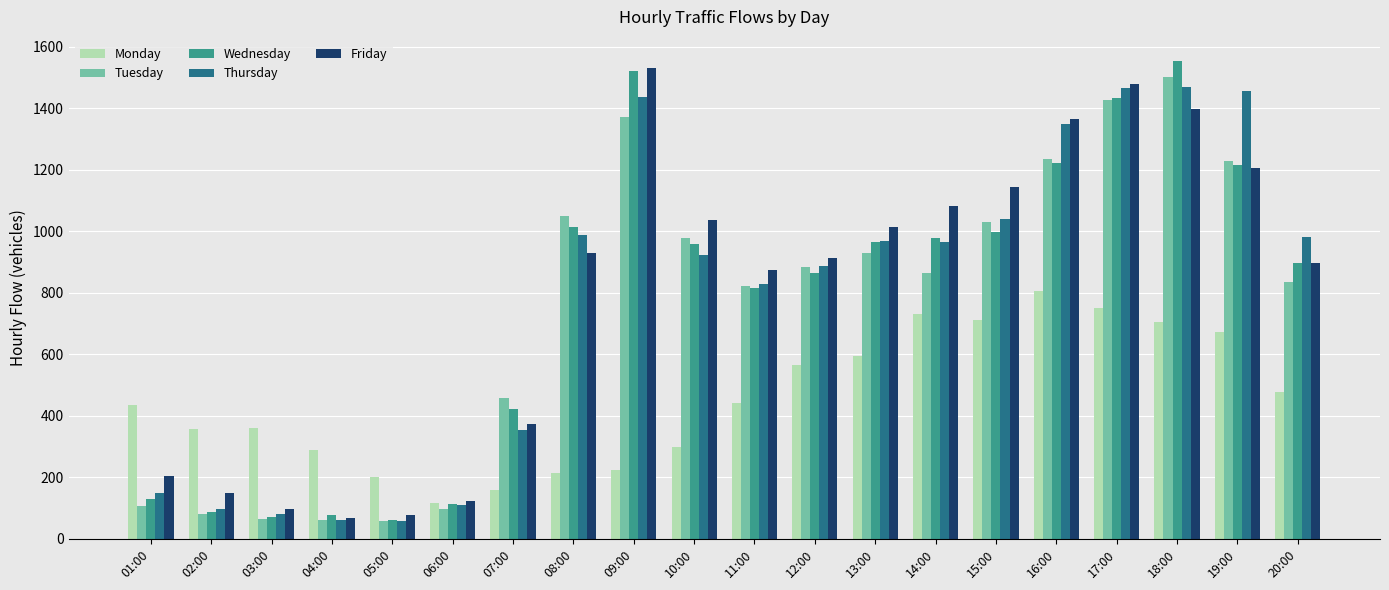

At how many categories does at least one series exceed 323?

17